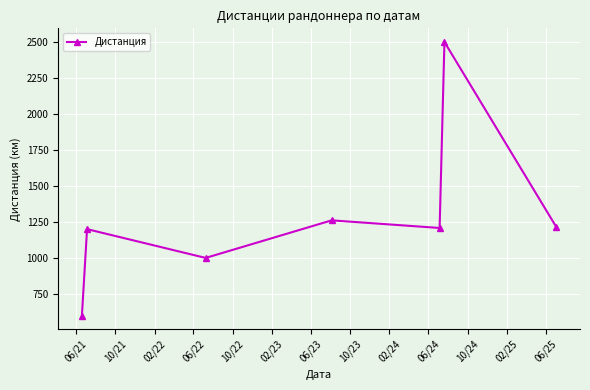

How many categories are shown in the chart?

7